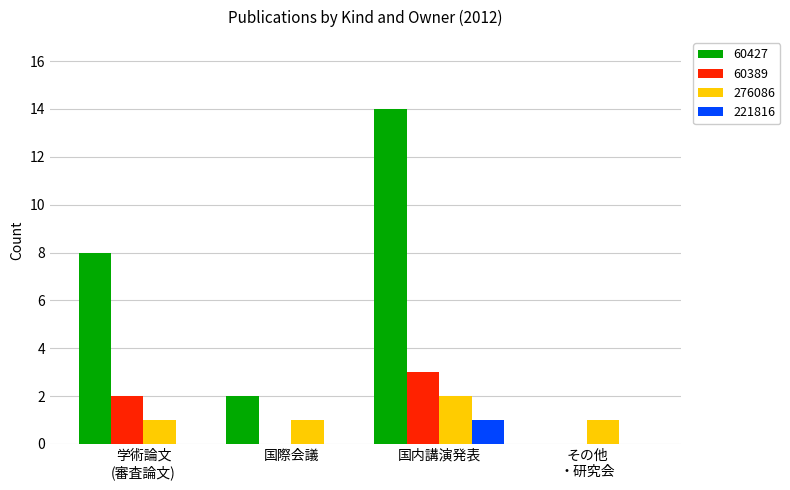

Which series changed the most between 国際会議 and 国内講演発表?

60427